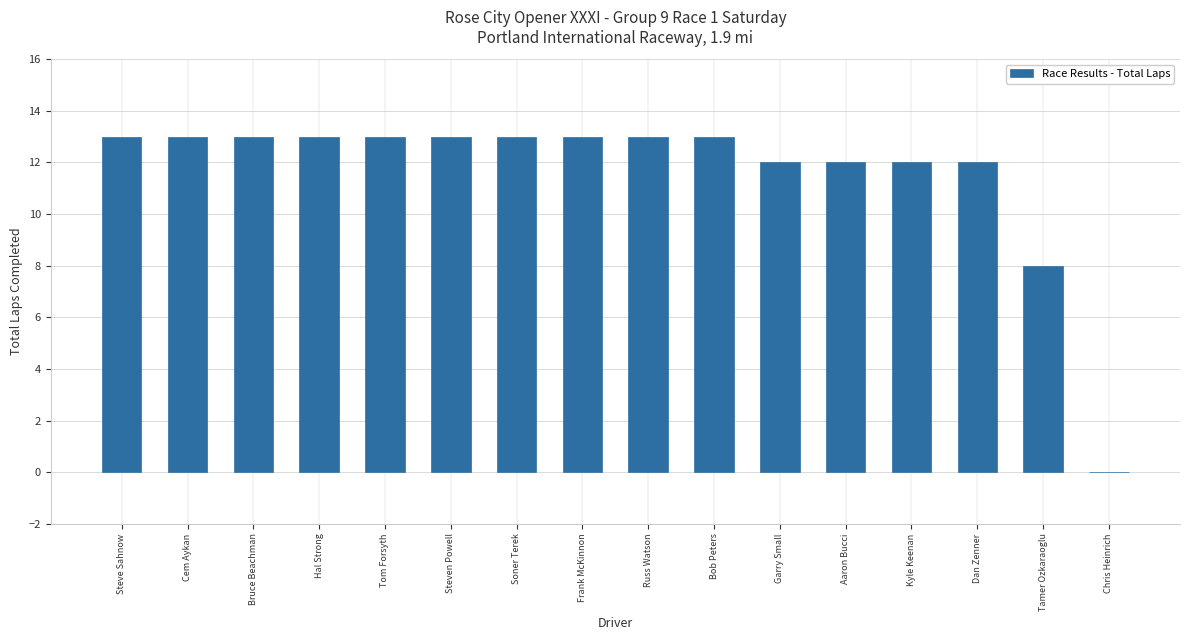

Reading left to right, extract all data points from this chart.

13	13	13	13	13	13	13	13	13	13	12	12	12	12	8	0